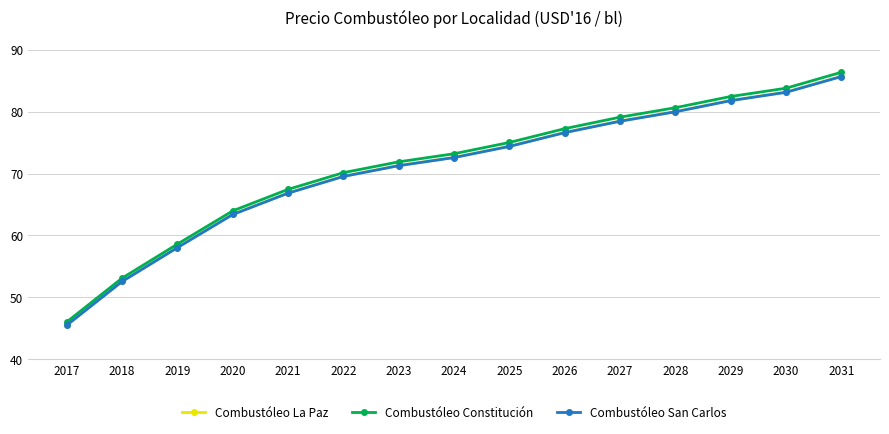

What are all the series names shown in the legend?

Combustóleo La Paz, Combustóleo Constitución, Combustóleo San Carlos